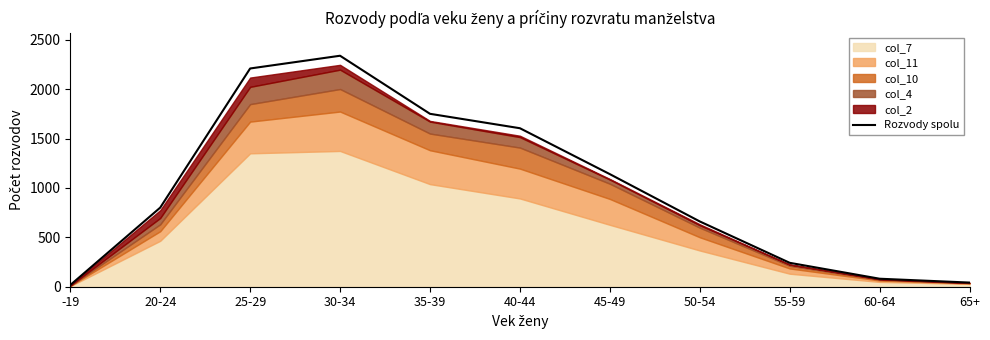

What is the ratio of the value at 25-29 to the value at 65+?

52.6